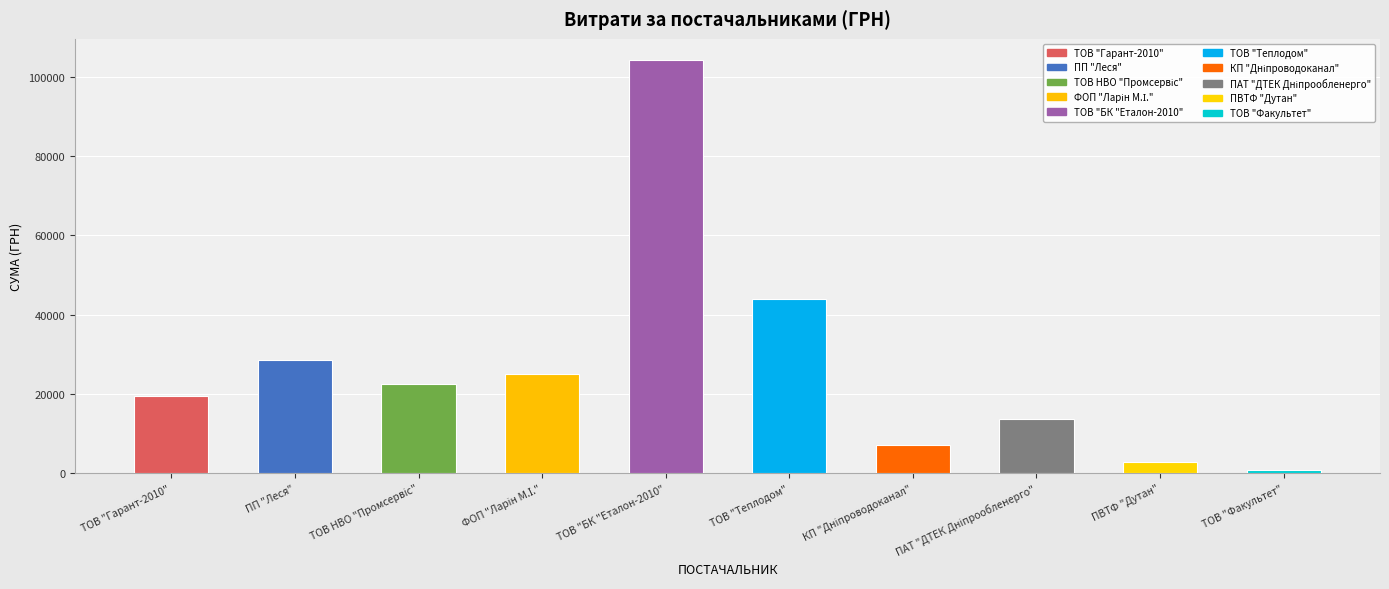

At which category does the chart reach its peak across all series?

ТОВ "БК "Еталон-2010"